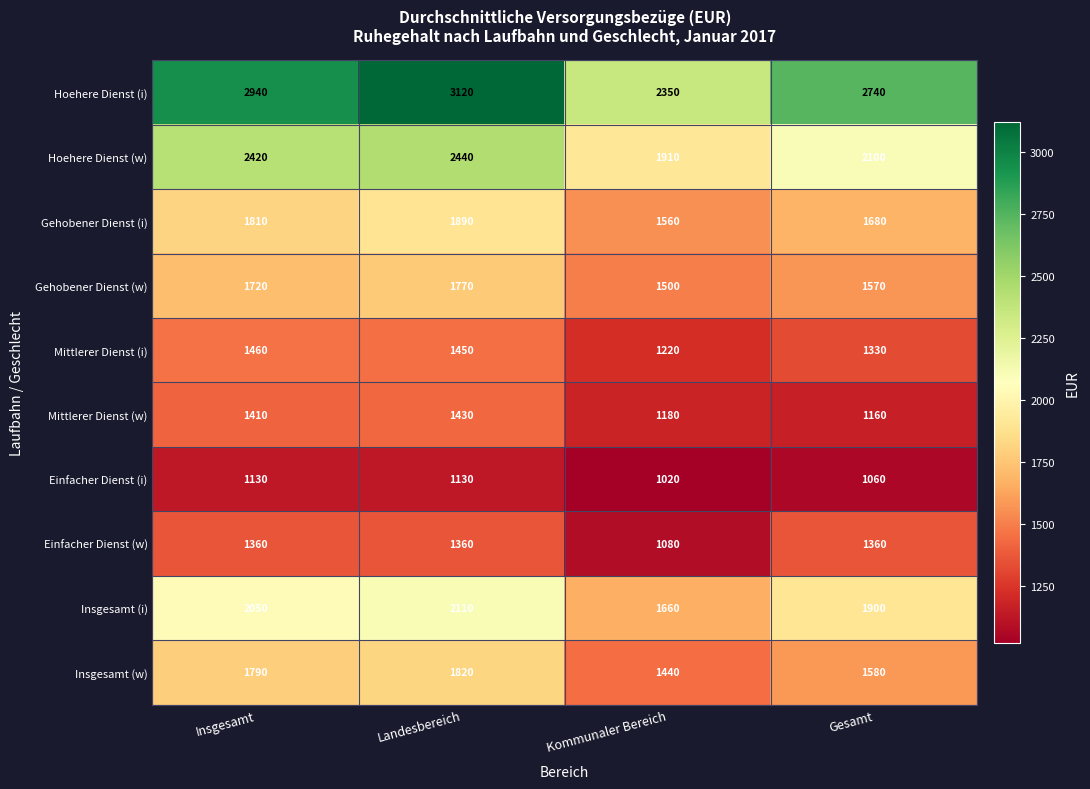

Is it true that Insgesamt (w) equals 1580 at Gesamt?

True